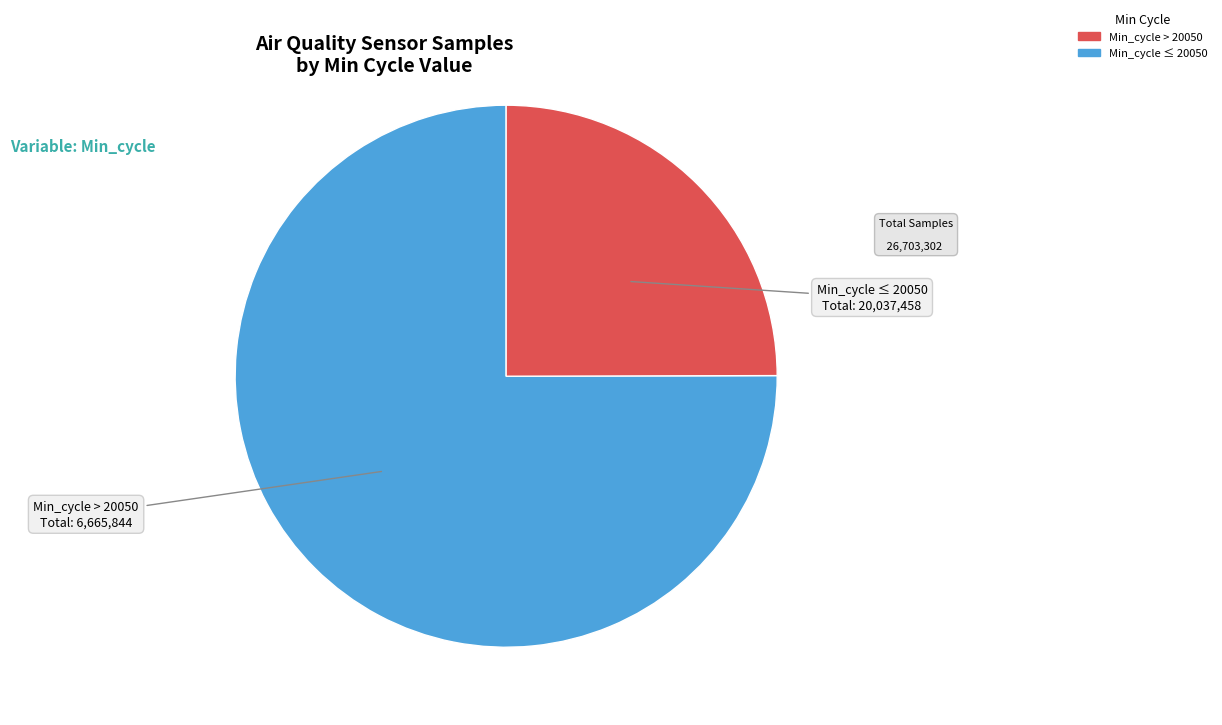

Count the number of slices in the pie.

2